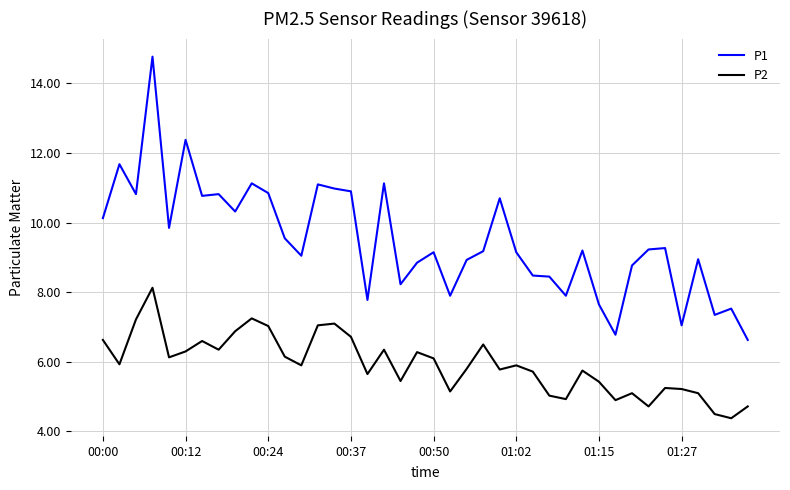

Which series has the largest total across all categories?

P1